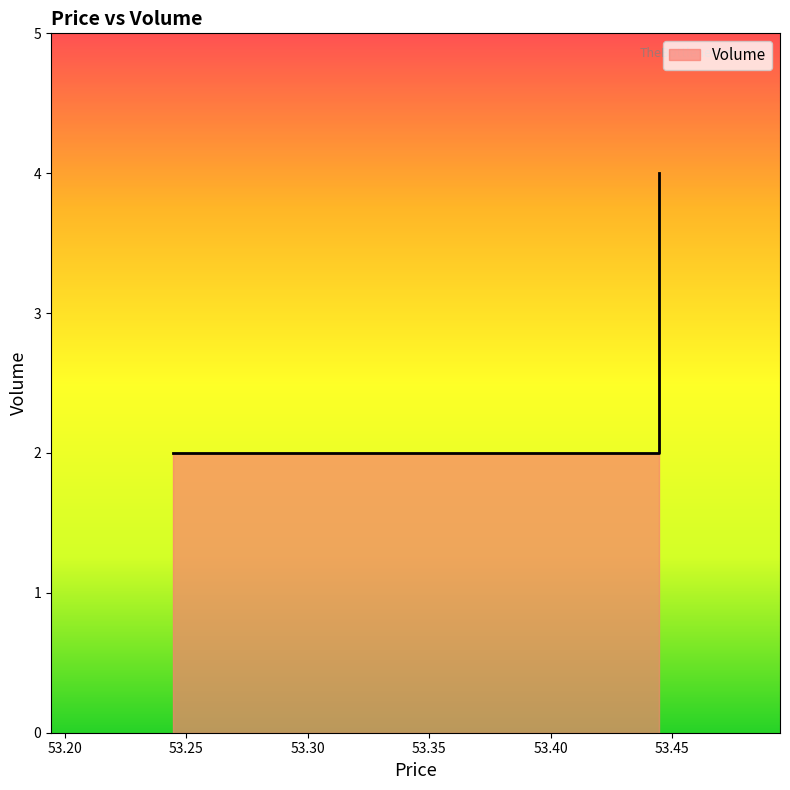

What is the smallest value displayed?

2